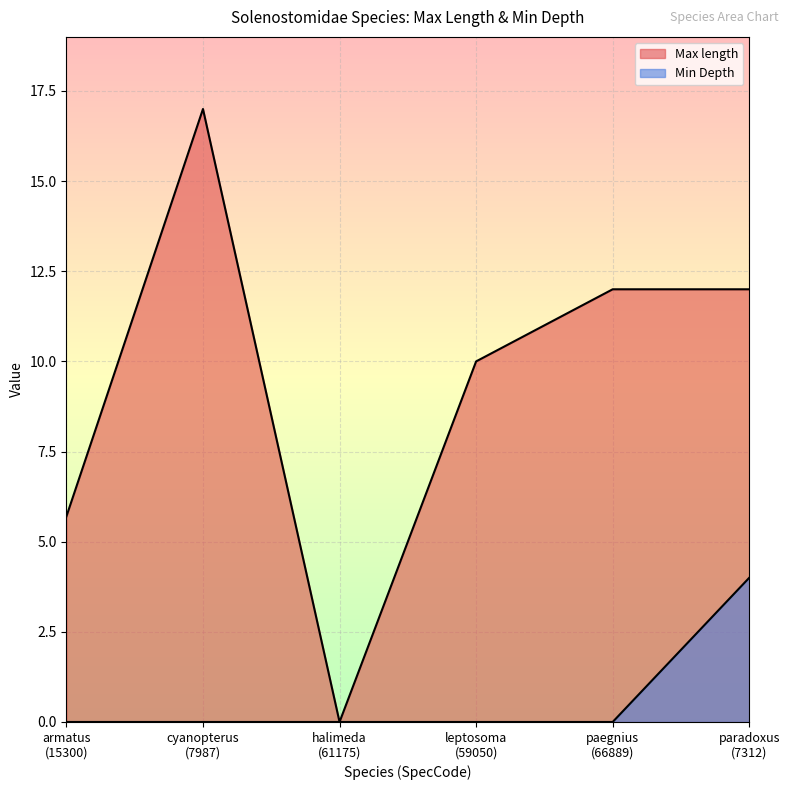

At which label does Max length first exceed 12?

cyanopterus
(7987)